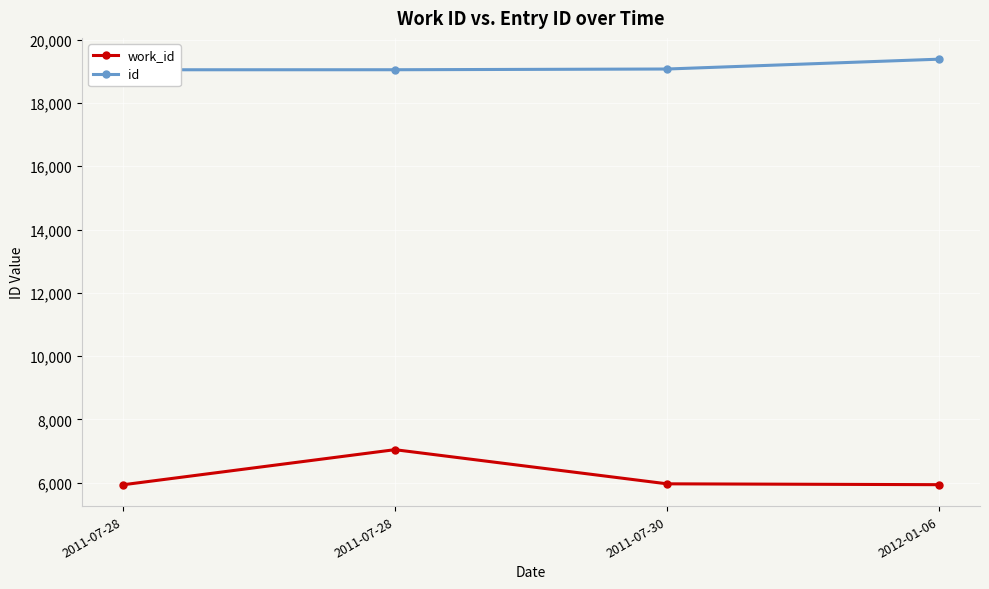

What are all the series names shown in the legend?

work_id, id